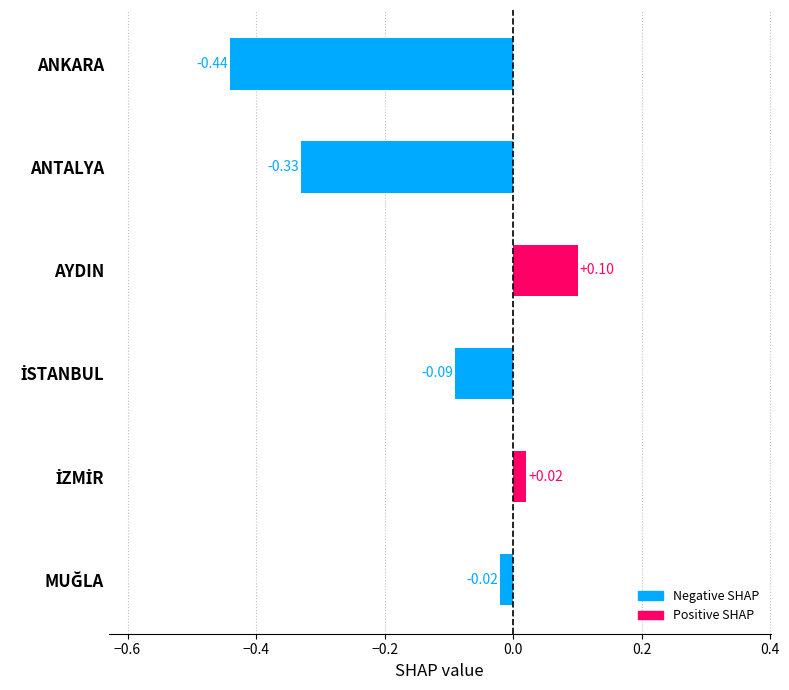

Are the bars horizontal?

Yes